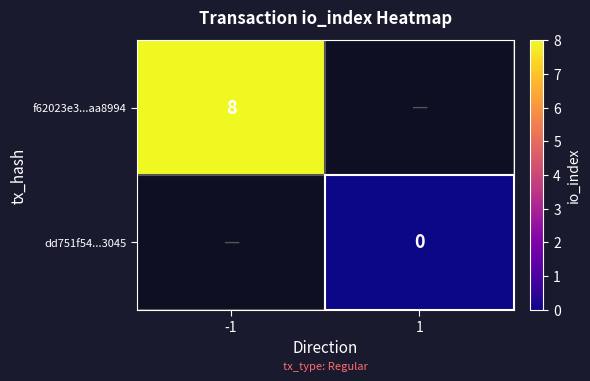

Is the value of dd751f54...3045 at 1 greater than the value of f62023e3...aa8994 at -1?

No